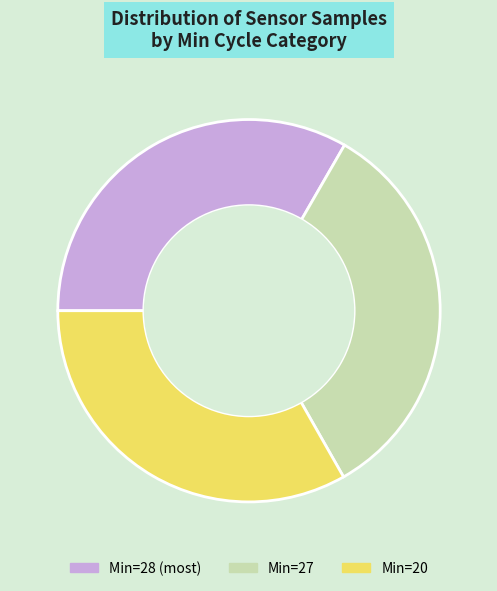

How many slices are in this pie chart?

3